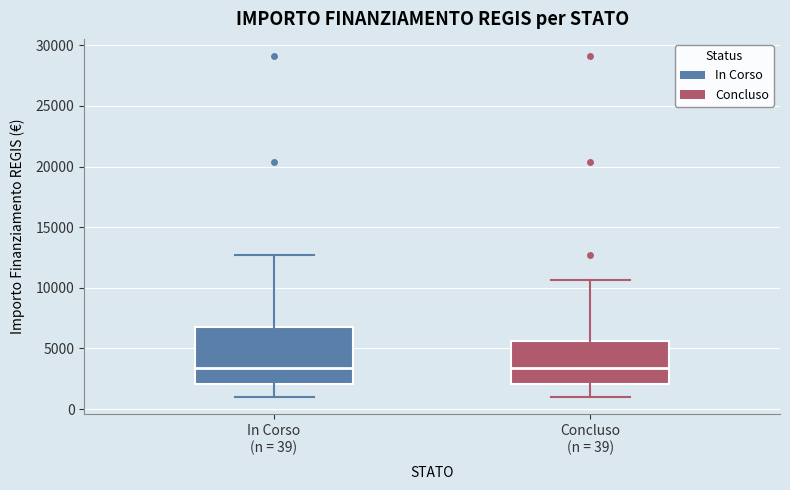

Where does the median line of the box for In Corso (n = 39) sit on the y-axis? The values are not printed on the chart, so give them approximately, as read against the axis.

3500